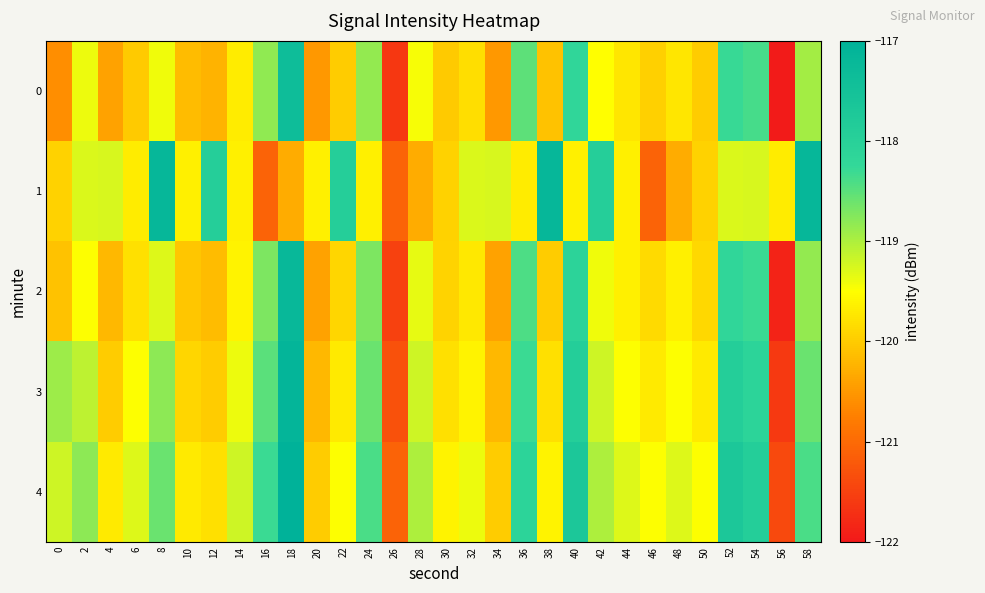

Which series has the largest total across all categories?

4